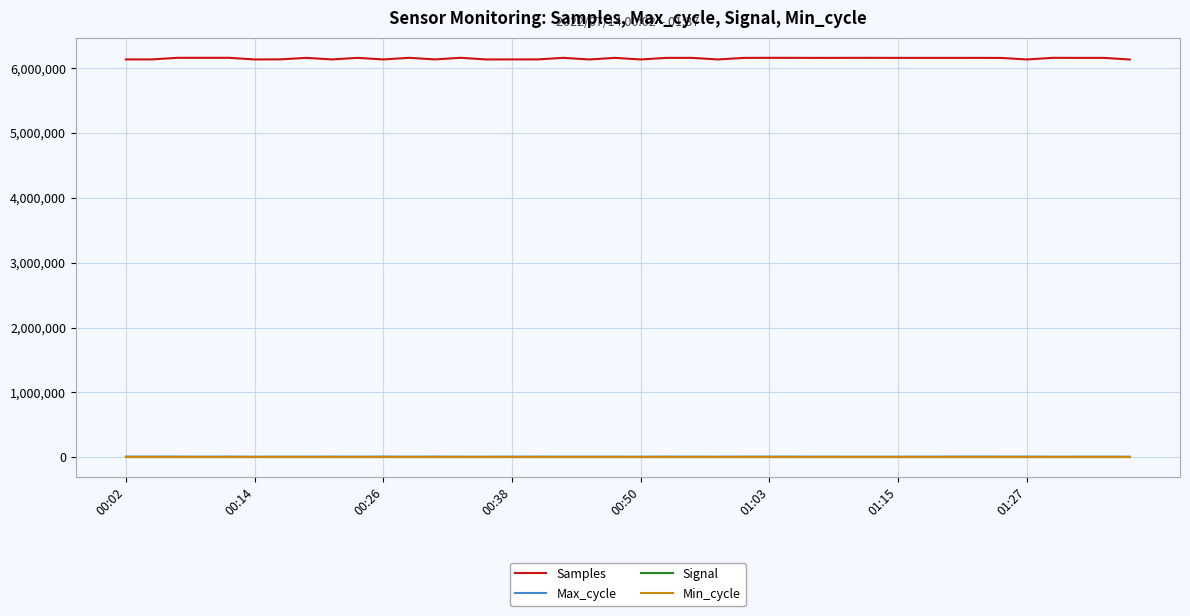

True or false: Samples and Signal cross at least once.

False